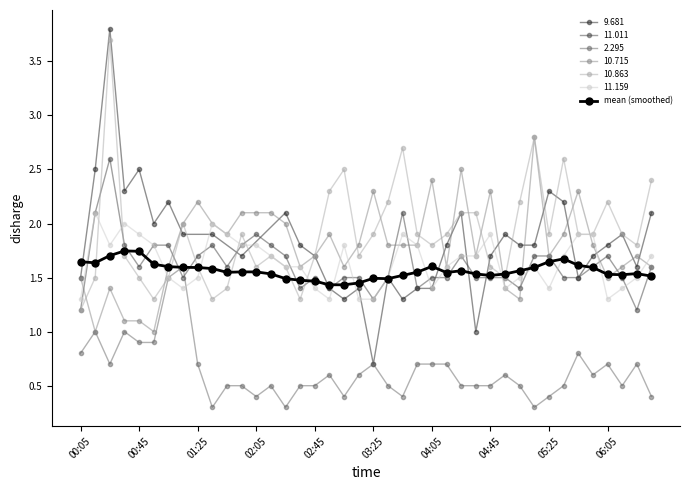

The value of mean (smoothed) at 01:25 is 1.6. True or false?

True